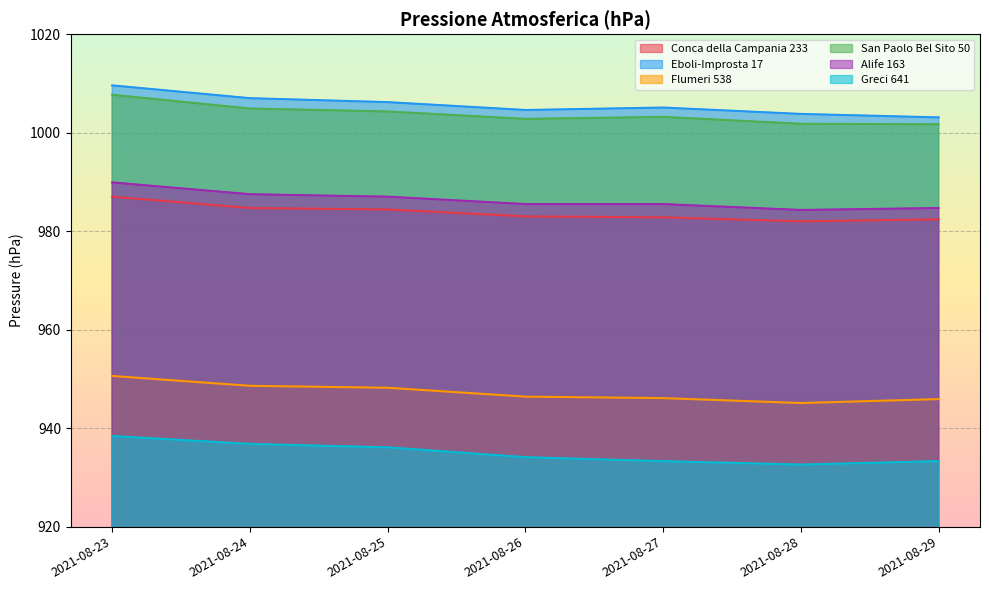

True or false: Eboli-Improsta 17 and Flumeri 538 intersect in this chart.

False